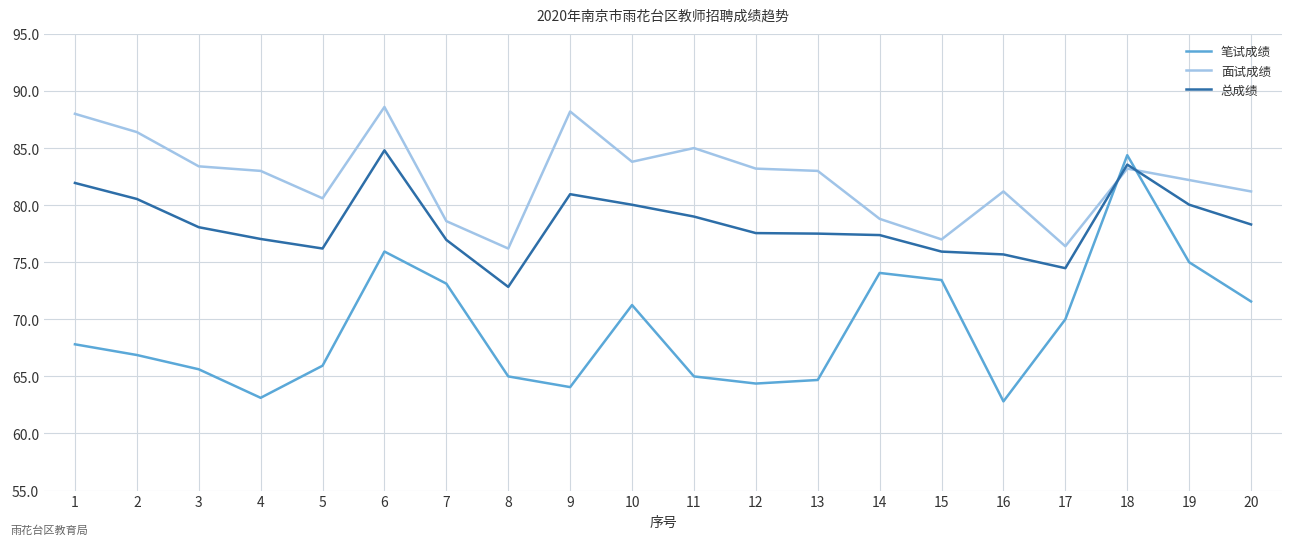

True or false: 面试成绩 has a value of 82.2 at 19.

True